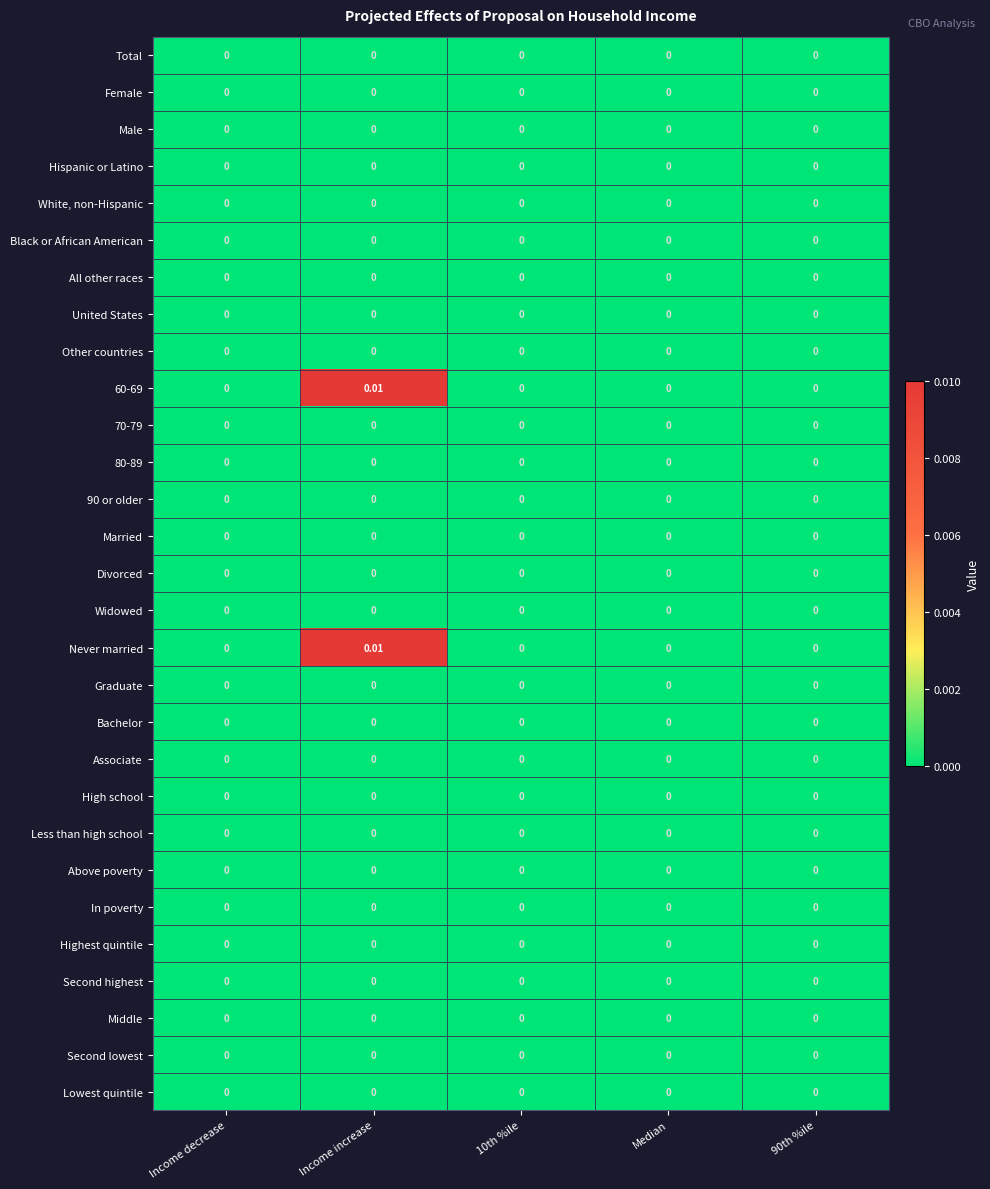

At which category is the sum across all series the highest?

Income increase